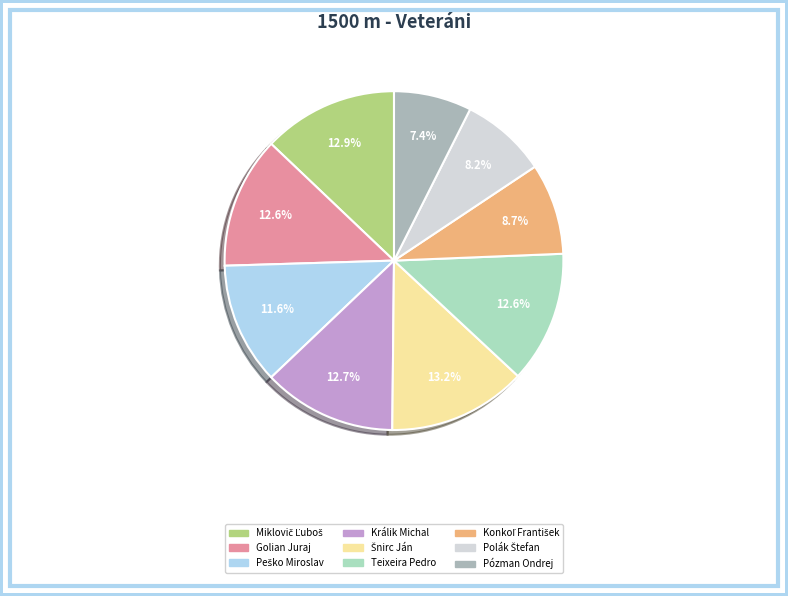

Count the number of slices in the pie.

9